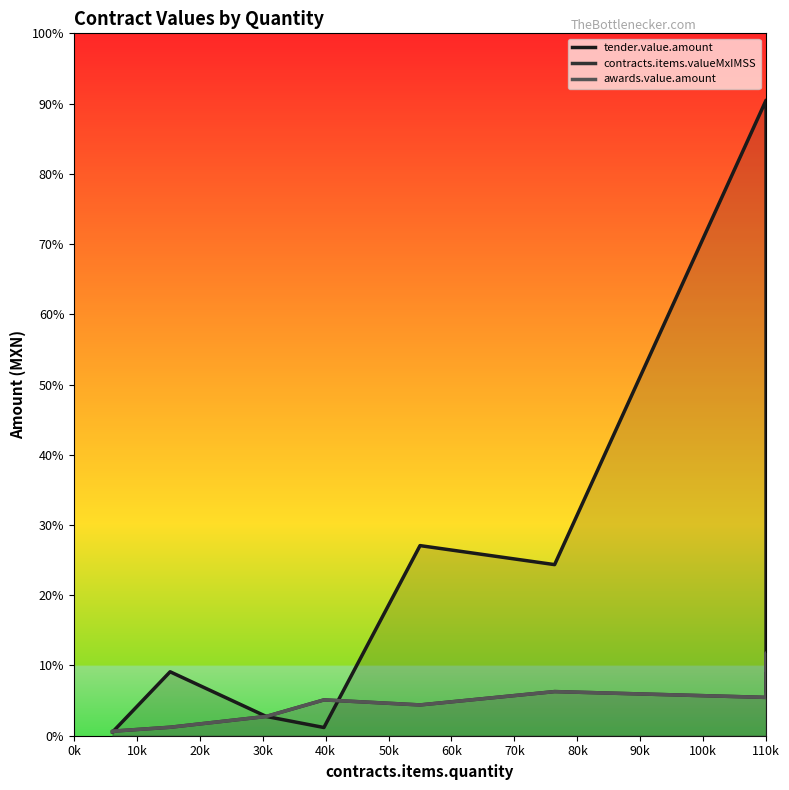

Is this an area chart (filled region under the line)?

No